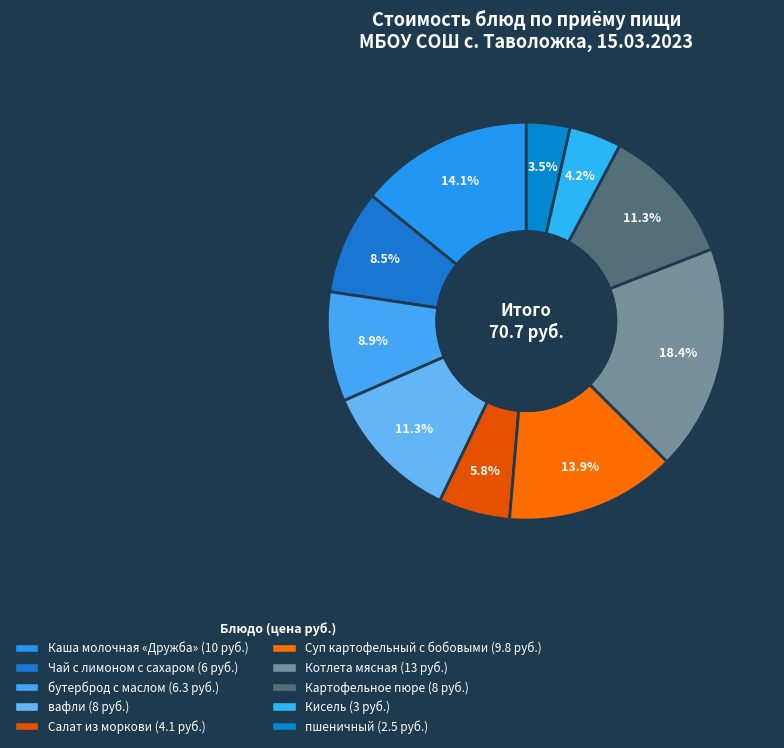

What percentage is the бутерброд с маслом slice, to the nearest percent?

9%